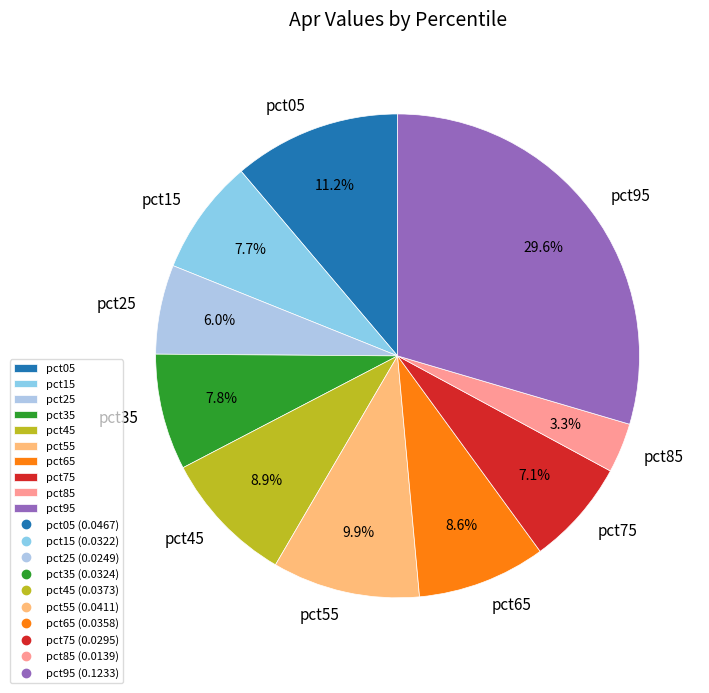

To the nearest percent, what is the difference between the largest and smallest slice percentages?

26%